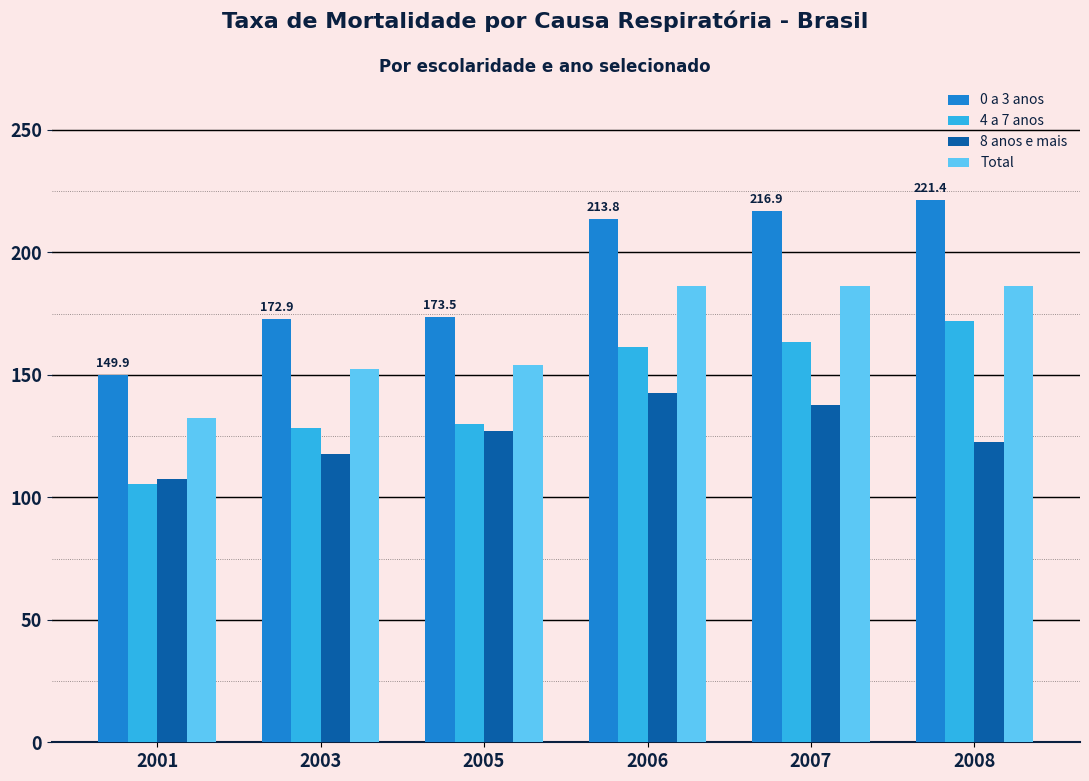

What is the sum of all 4 a 7 anos values?

860.7